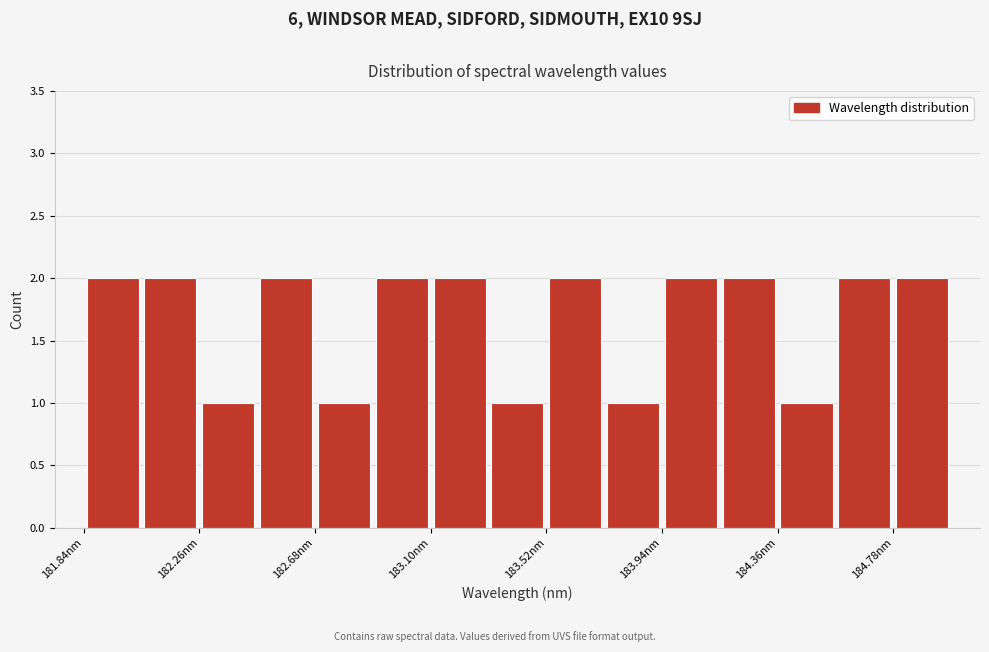

Reading left to right, list every bar in this chart as the range it spans on the x-axis followed by its height. Neither the bar edges nor the heights are printed on the chart, so give them approximately, as read against the axes.

181.85 to 182.05: 2
182.05 to 182.25: 2
182.25 to 182.45: 1
182.45 to 182.70: 2
182.70 to 182.90: 1
182.90 to 183.10: 2
183.10 to 183.30: 2
183.30 to 183.50: 1
183.50 to 183.75: 2
183.75 to 183.95: 1
183.95 to 184.15: 2
184.15 to 184.35: 2
184.35 to 184.55: 1
184.55 to 184.80: 2
184.80 to 185.00: 2